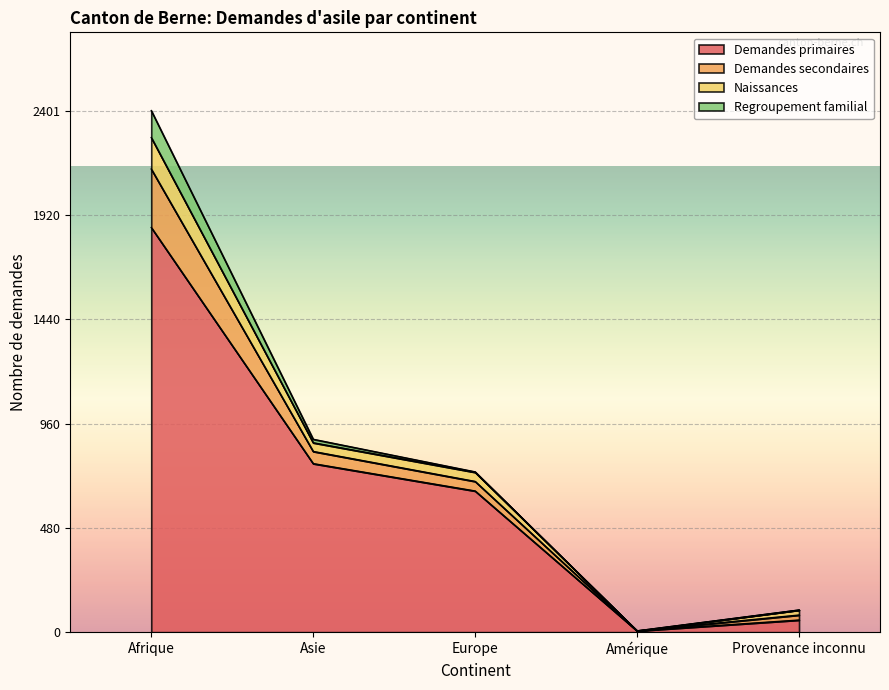

True or false: Demandes primaires and Naissances intersect in this chart.

False